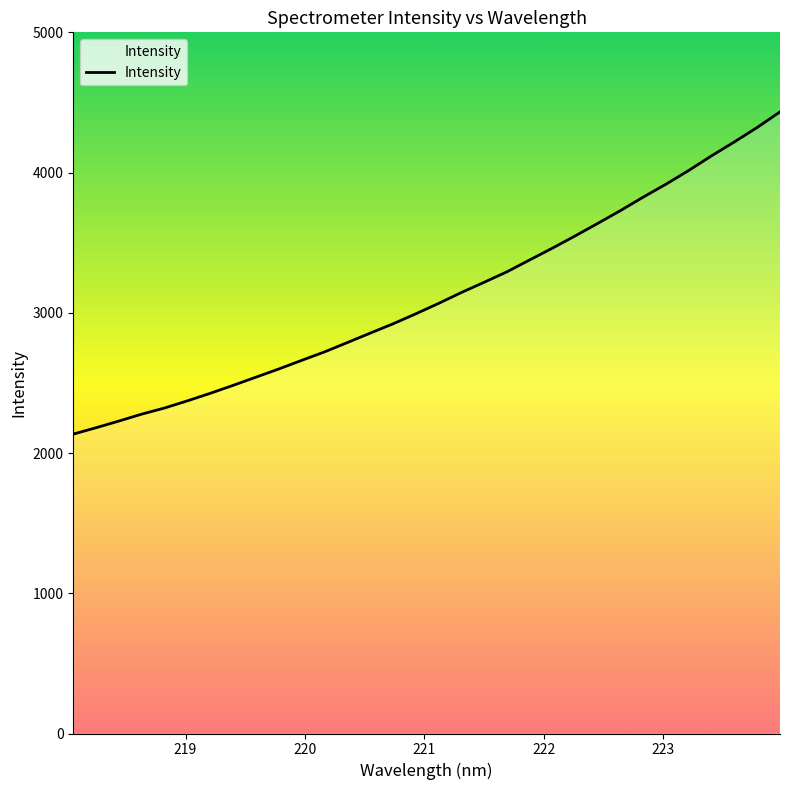

What is the smallest value displayed?

2134.9